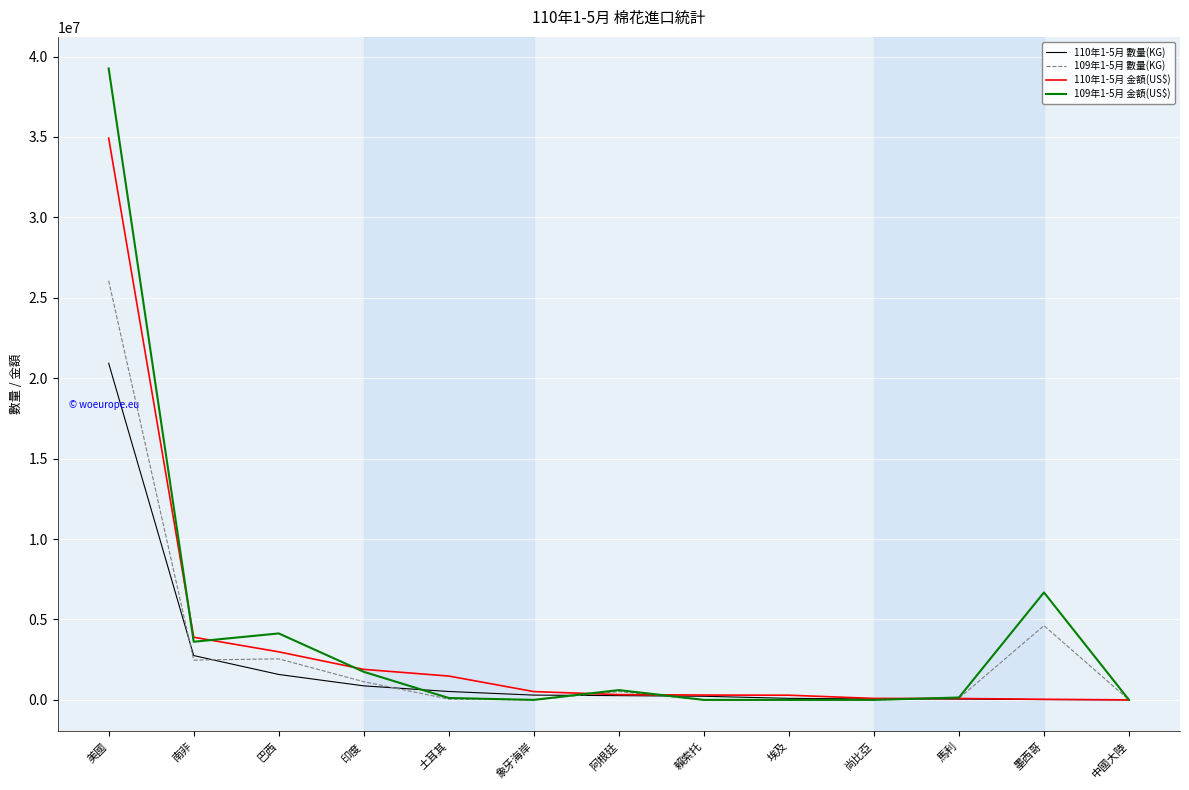

Which category has the highest value in the 109年1-5月 金額(US$) series?

美國